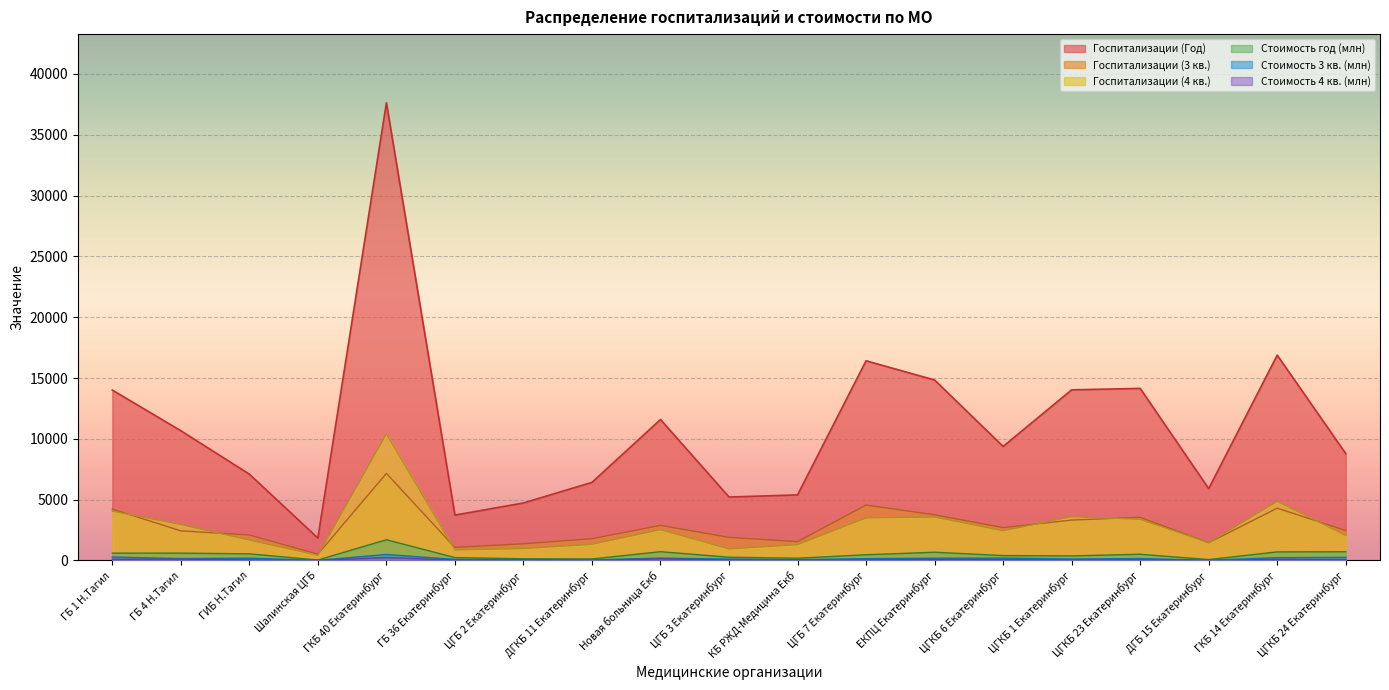

List the labels in order of Госпитализации (4 кв.) value, smallest first.

Шалинская ЦГБ, ГБ 36 Екатеринбург, ЦГБ 3 Екатеринбург, ЦГБ 2 Екатеринбург, КБ РЖД-Медицина Екб, ДГКБ 11 Екатеринбург, ДГБ 15 Екатеринбург, ГИБ Н.Тагил, ЦГКБ 24 Екатеринбург, ЦГКБ 6 Екатеринбург, Новая больница Екб, ГБ 4 Н.Тагил, ЦГКБ 23 Екатеринбург, ЦГБ 7 Екатеринбург, ЕКПЦ Екатеринбург, ЦГКБ 1 Екатеринбург, ГБ 1 Н.Тагил, ГКБ 14 Екатеринбург, ГКБ 40 Екатеринбург